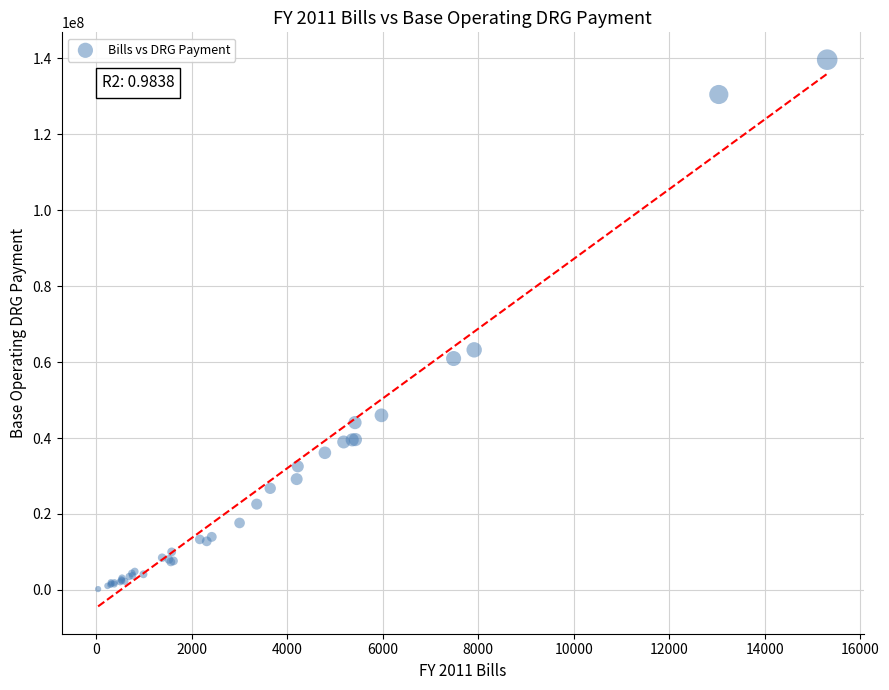

What Y value in the scatter plot is closest to 69940165?

63230439